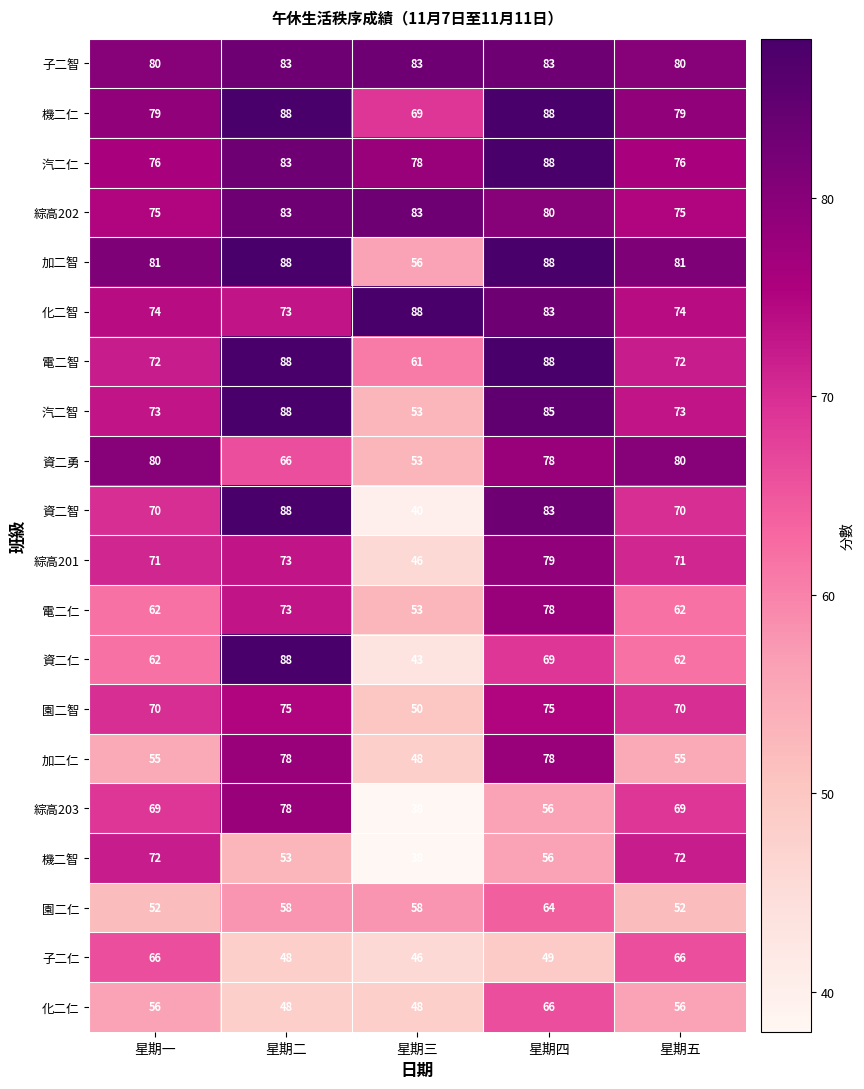

Count the 機二仁 values in the range 79 to 88.

4